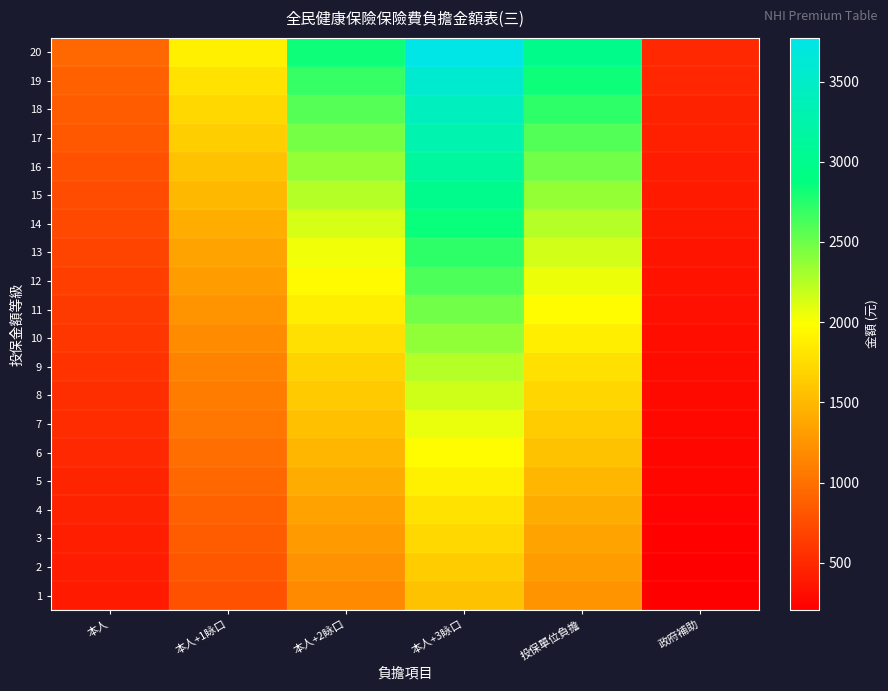

Which series has the widest spread of values?

20